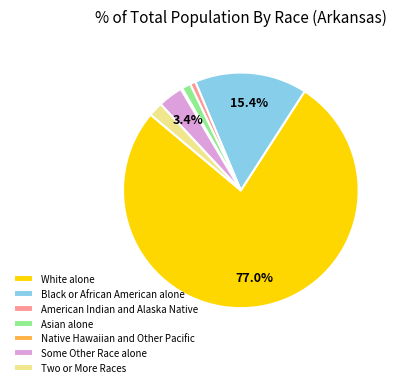

Is it true that Two or More Races is 12% of the pie?

False